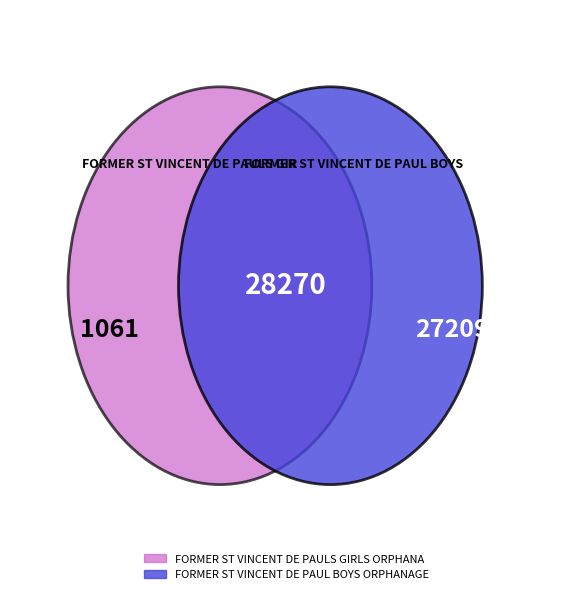

Which category has the biggest portion of the pie?

FORMER ST VINCENT DE PAUL BOYS ORPHANAGE